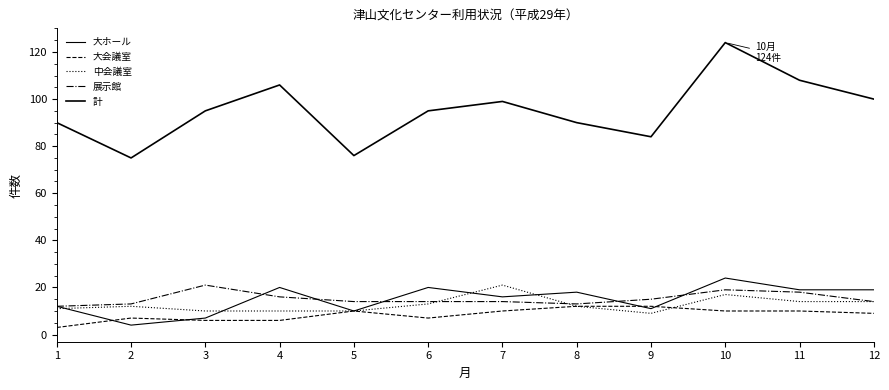

Is this an area chart (filled region under the line)?

No